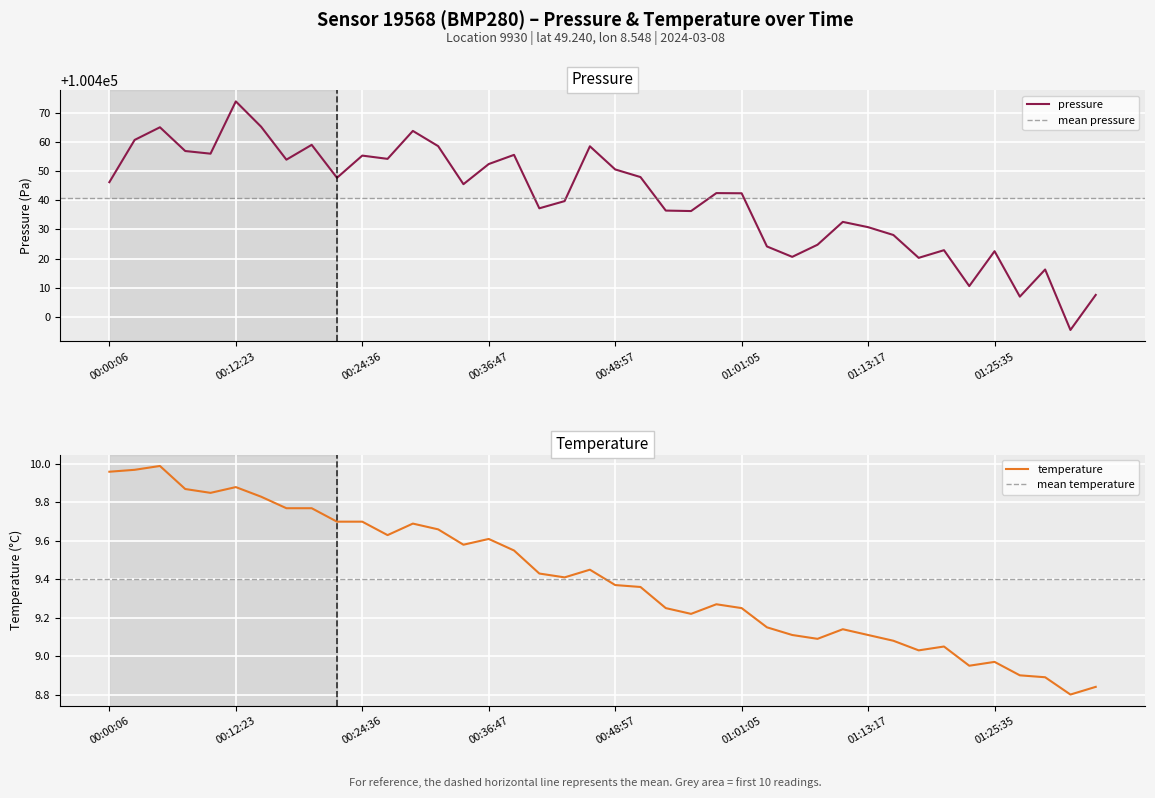

What is the lowest value of the pressure series?

100395.5